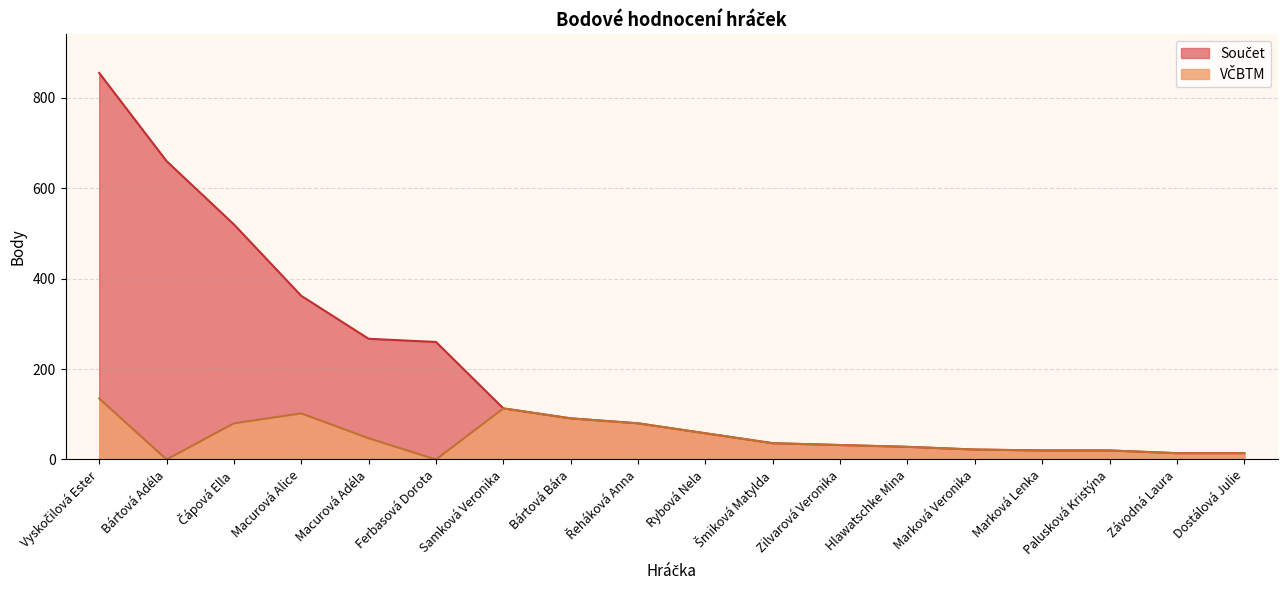

List the series in order of their overall mean, highest first.

Součet, VČBTM